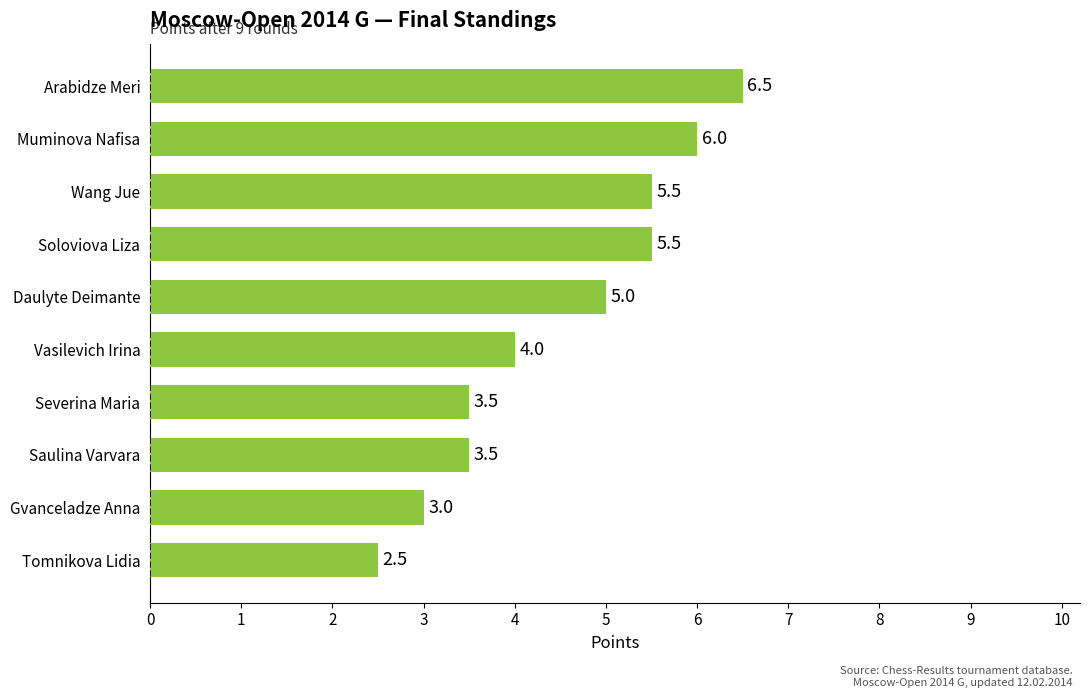

Is it true that the value at Soloviova Liza is 5.5?

True